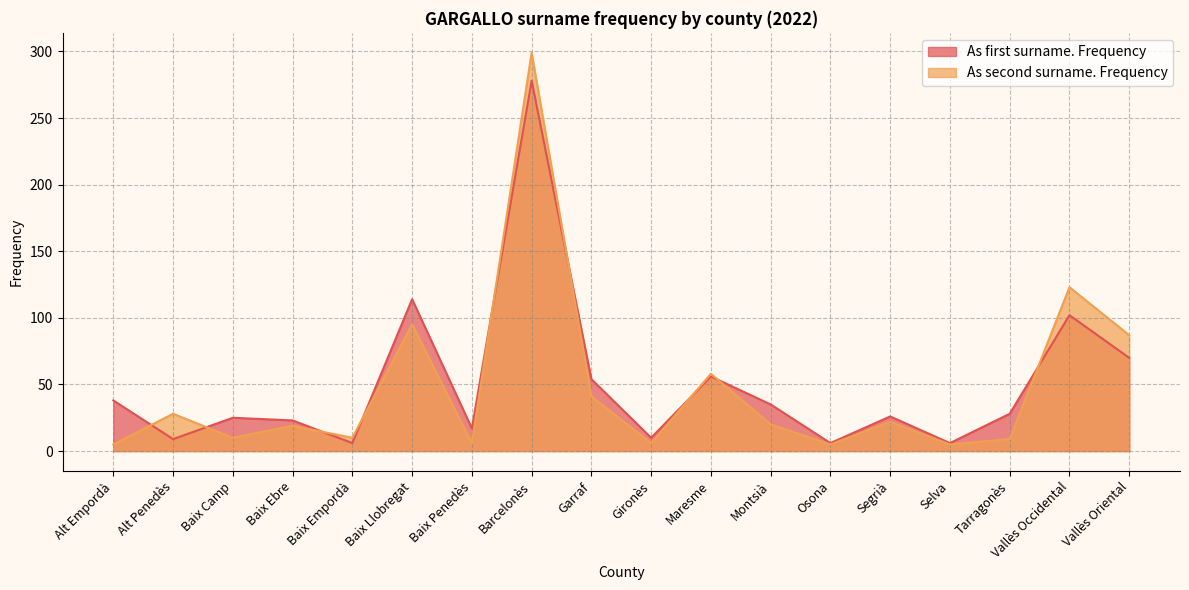

The value of As first surname. Frequency at Garraf is 54. True or false?

True